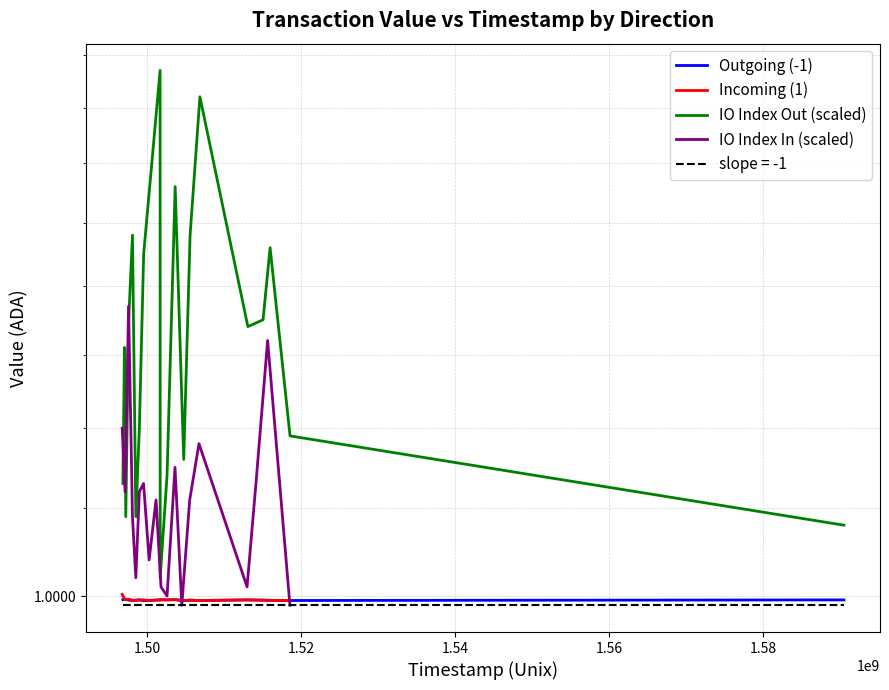

Is this an area chart (filled region under the line)?

No